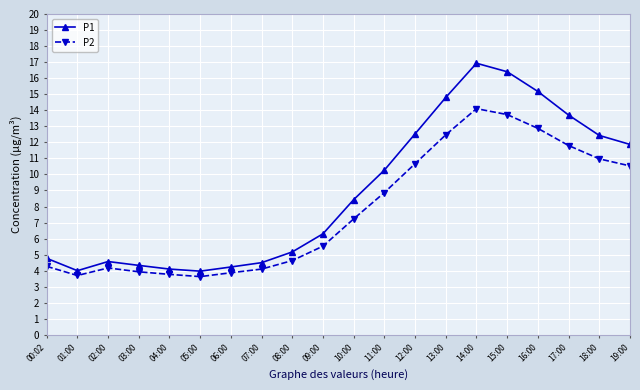

Rank the series by their average value, from highest to lowest.

P1, P2